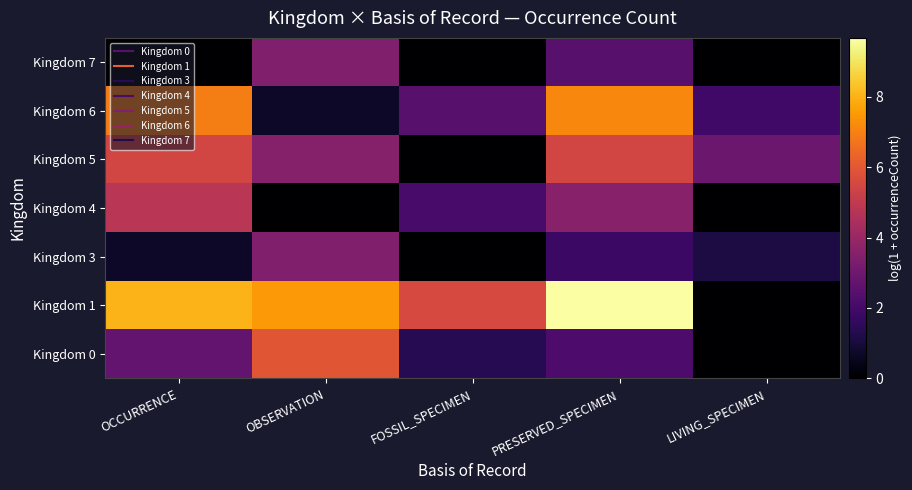

Between OBSERVATION and LIVING_SPECIMEN, which series saw the biggest shift?

Kingdom 1